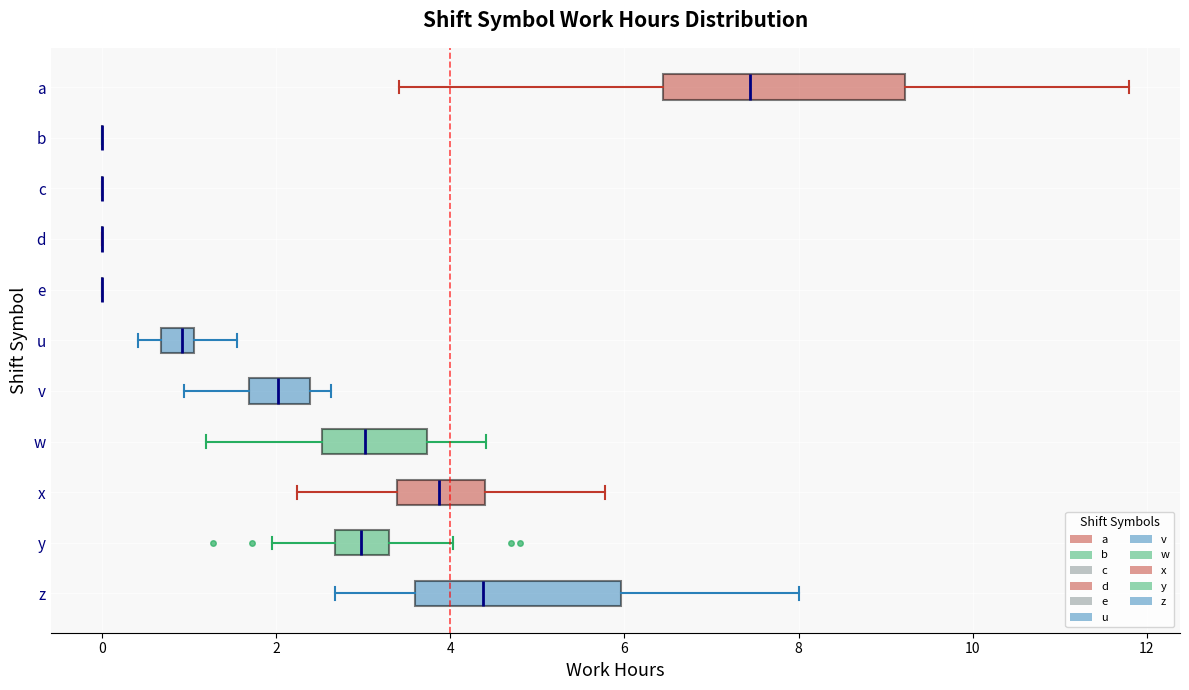

Reading bottom to top, read every box against the x-axis: the position of its median line, the range the box covers, and the ends of its whiskers. The values are not printed on the chart, so give them approximately, as read against the axis.

z: median 4.4, box 3.6 to 6.0, whiskers 2.6 to 8.0
y: median 3.0, box 2.6 to 3.2, whiskers 2.0 to 4.0
x: median 3.8, box 3.4 to 4.4, whiskers 2.2 to 5.8
w: median 3.0, box 2.6 to 3.8, whiskers 1.2 to 4.4
v: median 2.0, box 1.6 to 2.4, whiskers 1.0 to 2.6
u: median 1.0 (inside the box), box 0.6 to 1.0, whiskers 0.4 to 1.6
e: box collapsed to a line at 0.0, whiskers 0.0 to 0.0
d: box collapsed to a line at 0.0, whiskers 0.0 to 0.0
c: box collapsed to a line at 0.0, whiskers 0.0 to 0.0
b: box collapsed to a line at 0.0, whiskers 0.0 to 0.0
a: median 7.4, box 6.4 to 9.2, whiskers 3.4 to 11.8